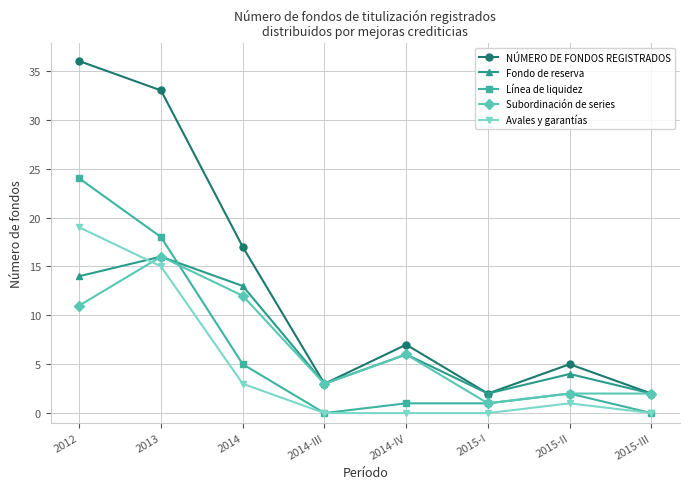

Is the value of Avales y garantías at 2015-III greater than the value of Fondo de reserva at 2015-III?

No